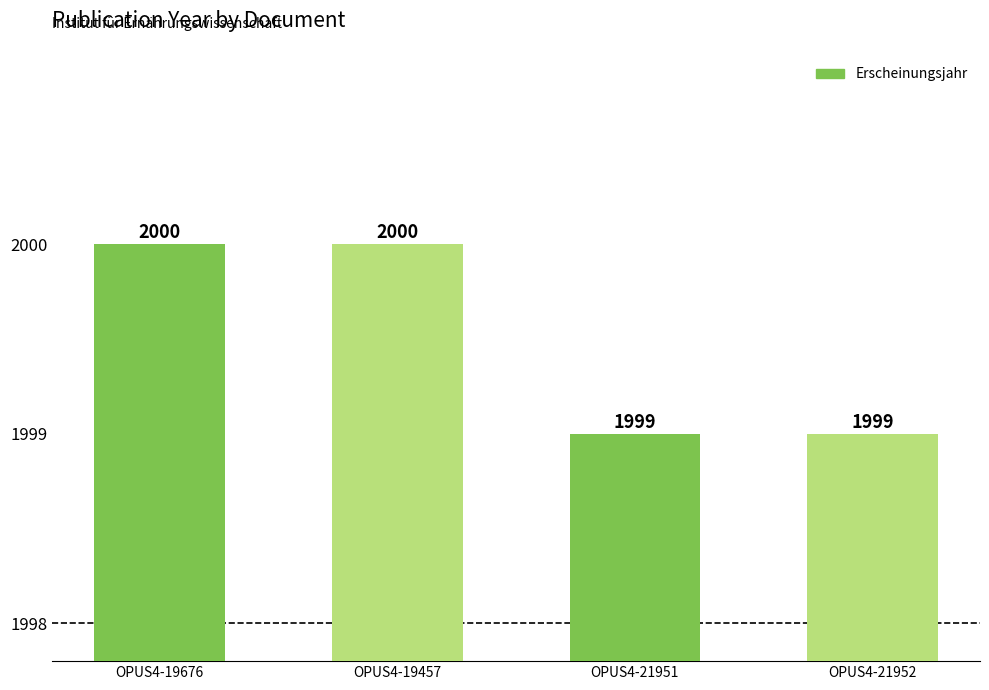

What is the label of the 1st bar from the left?

OPUS4-19676